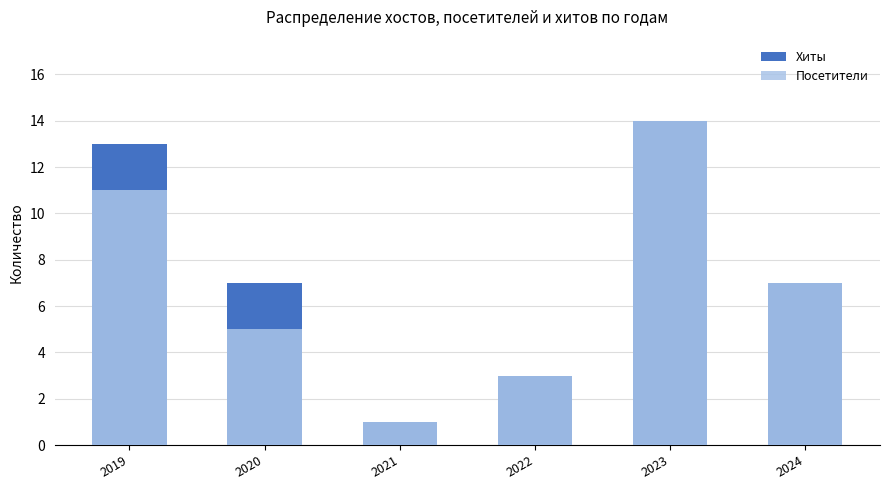

What is the value of the Посетители bar at the 6th from the left?

7